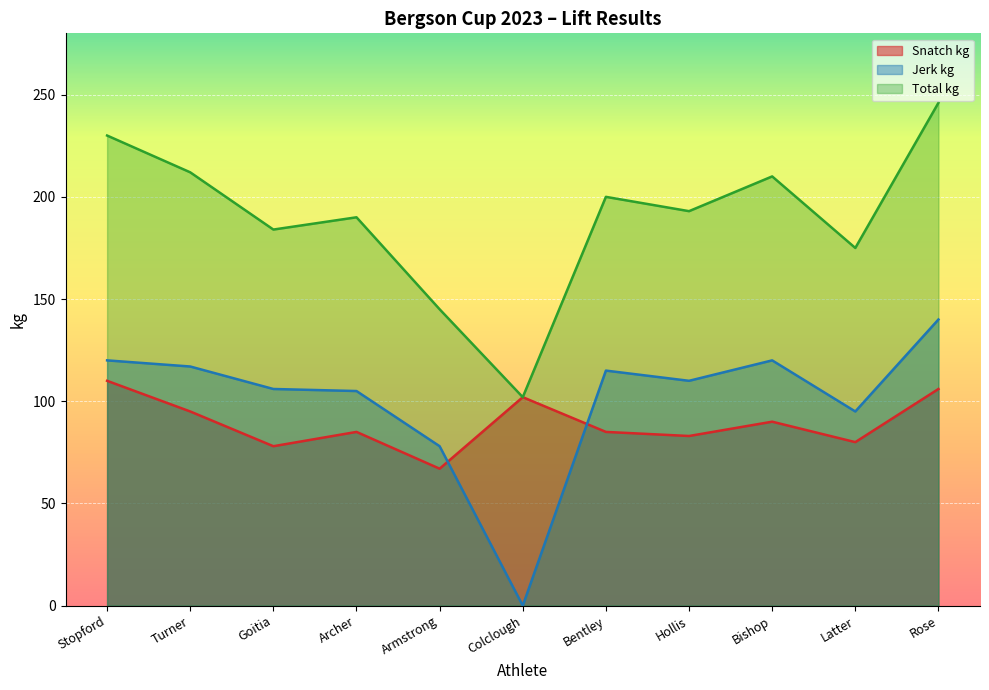

At which label is Total kg closest to 174?

Latter